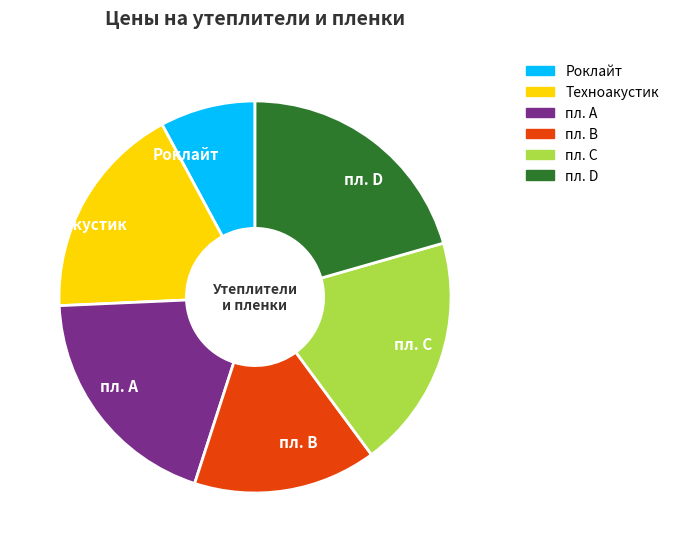

Combined, do Техноакустик and пл. D account for over 50%?

No